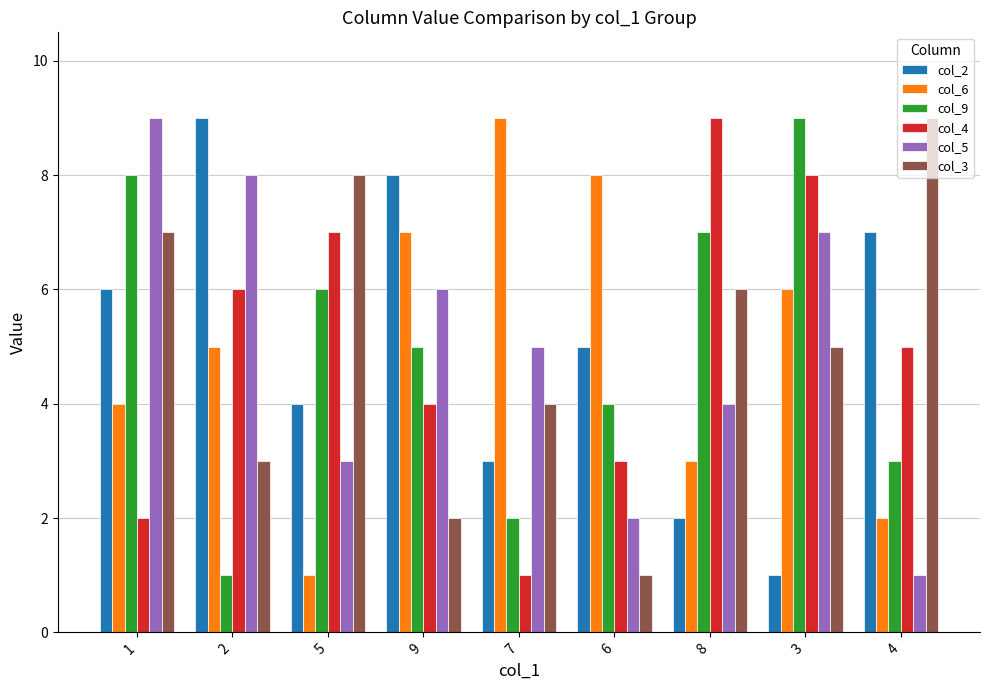

Is it true that col_2 equals 4 at 5?

True